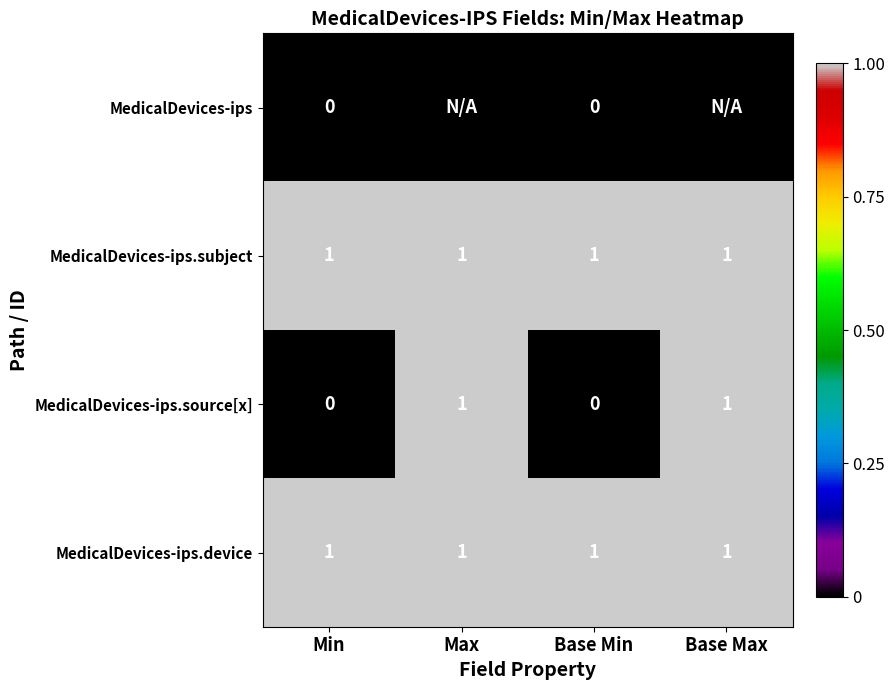

The MedicalDevices-ips.source[x] series shows 1 at Base Max. True or false?

True